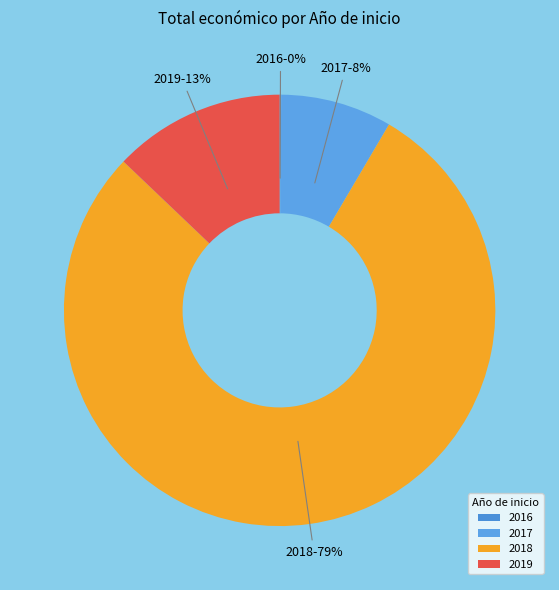

Does 2017 account for over 50% of the chart?

No